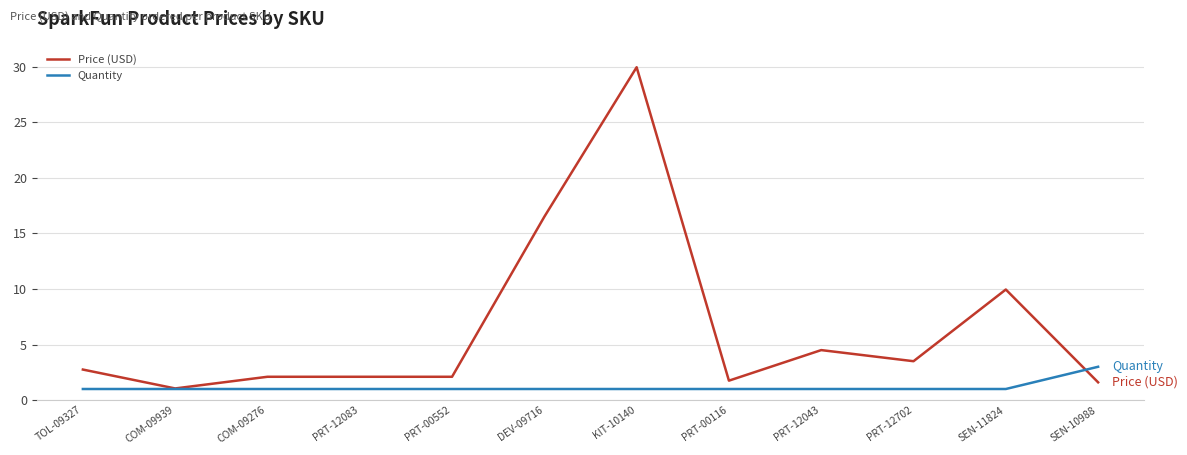

What is the total value across all series at PRT-12043?

5.5